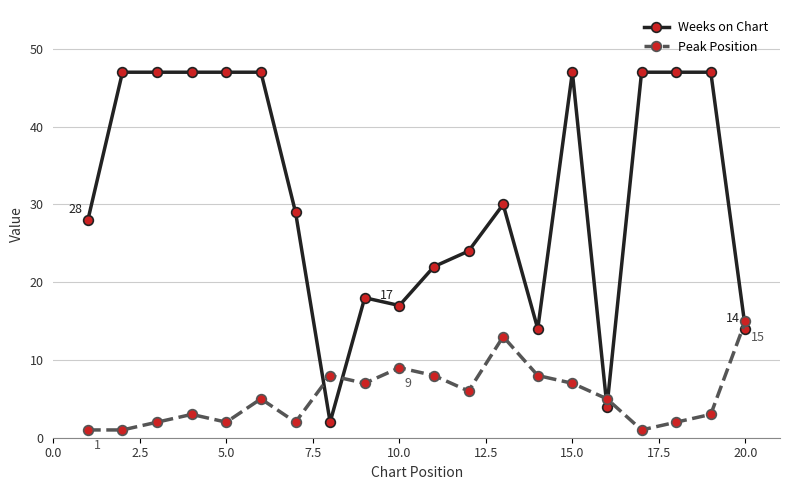

Rank the series by their maximum value, from lowest to highest.

Peak Position, Weeks on Chart